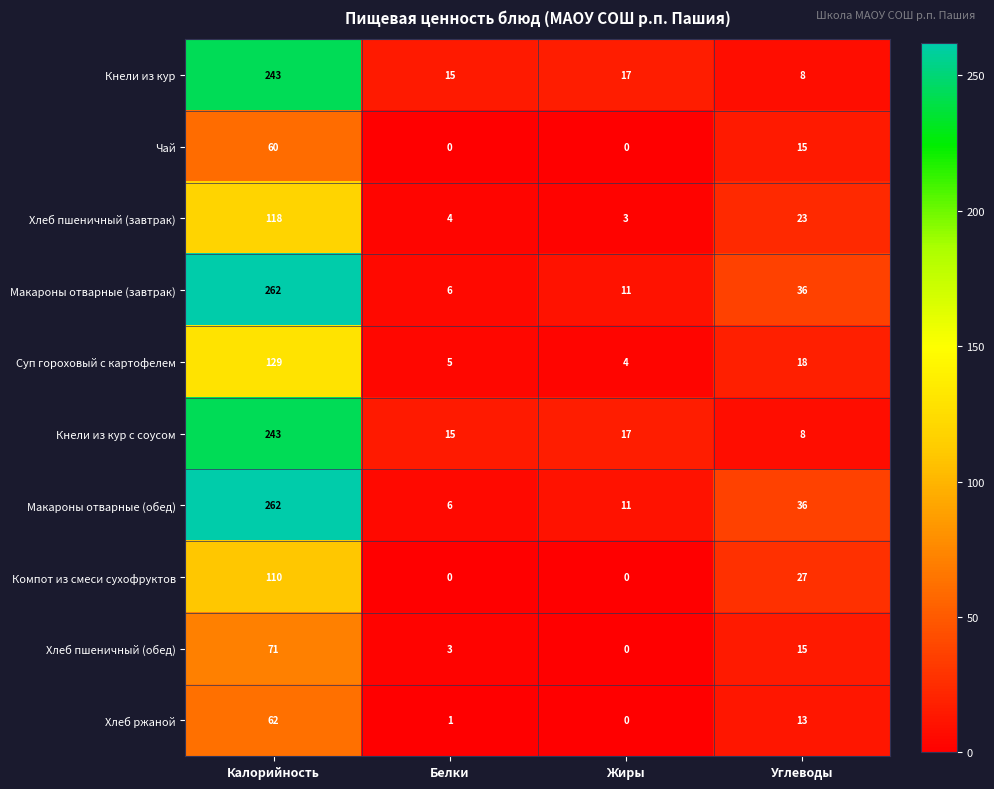

At how many categories does at least one series exceed 27?

2